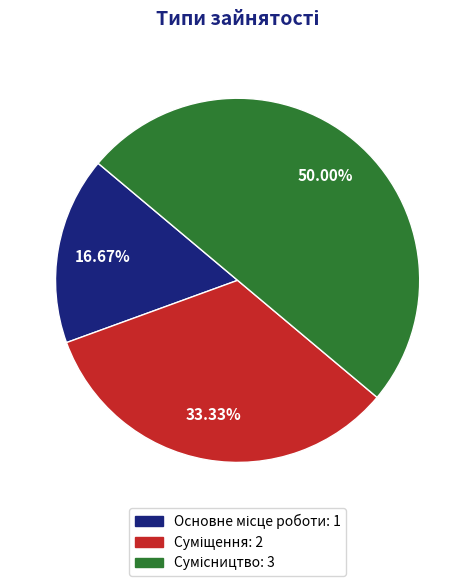

Rank the categories by value from lowest to highest.

Основне місце роботи, Суміщення, Сумісництво